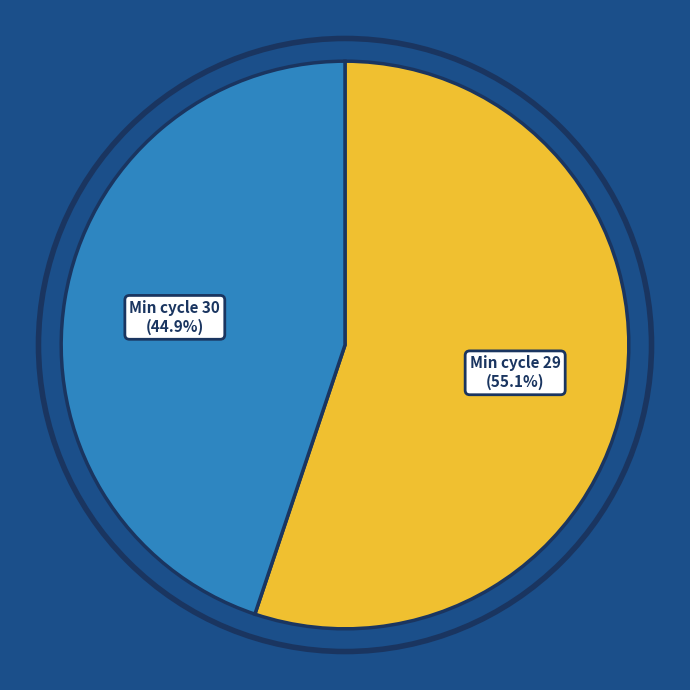

Rank the categories by value from highest to lowest.

Min cycle 29, Min cycle 30